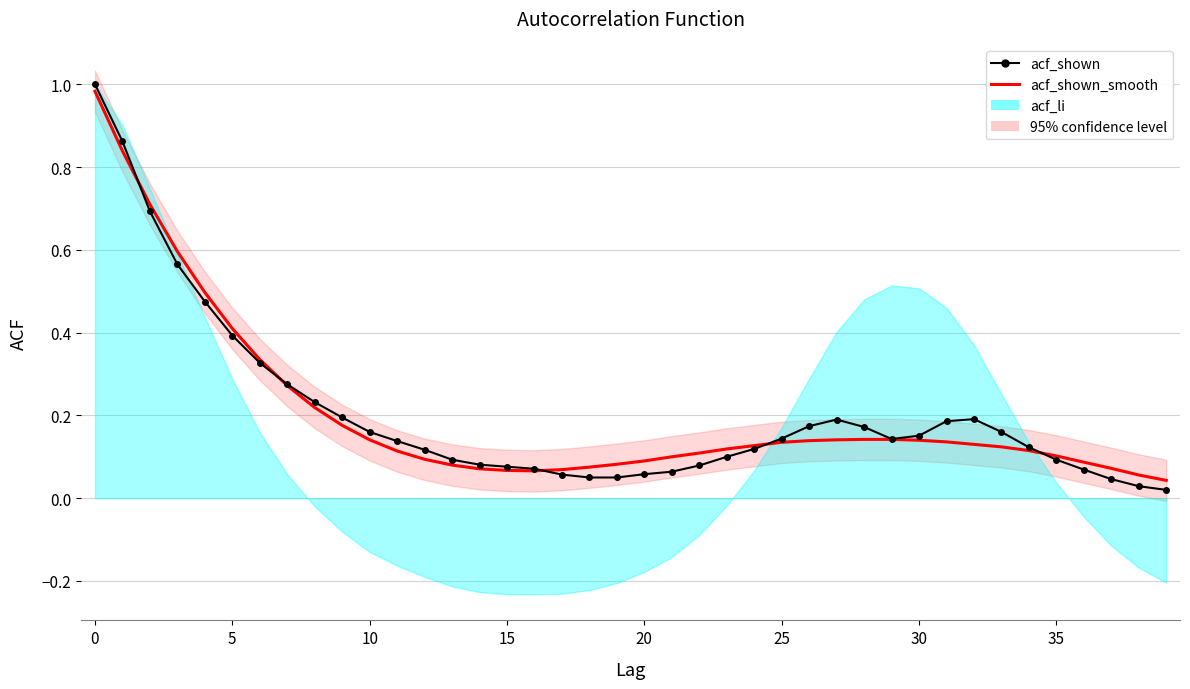

What is the label of the 13th point from the left?

12